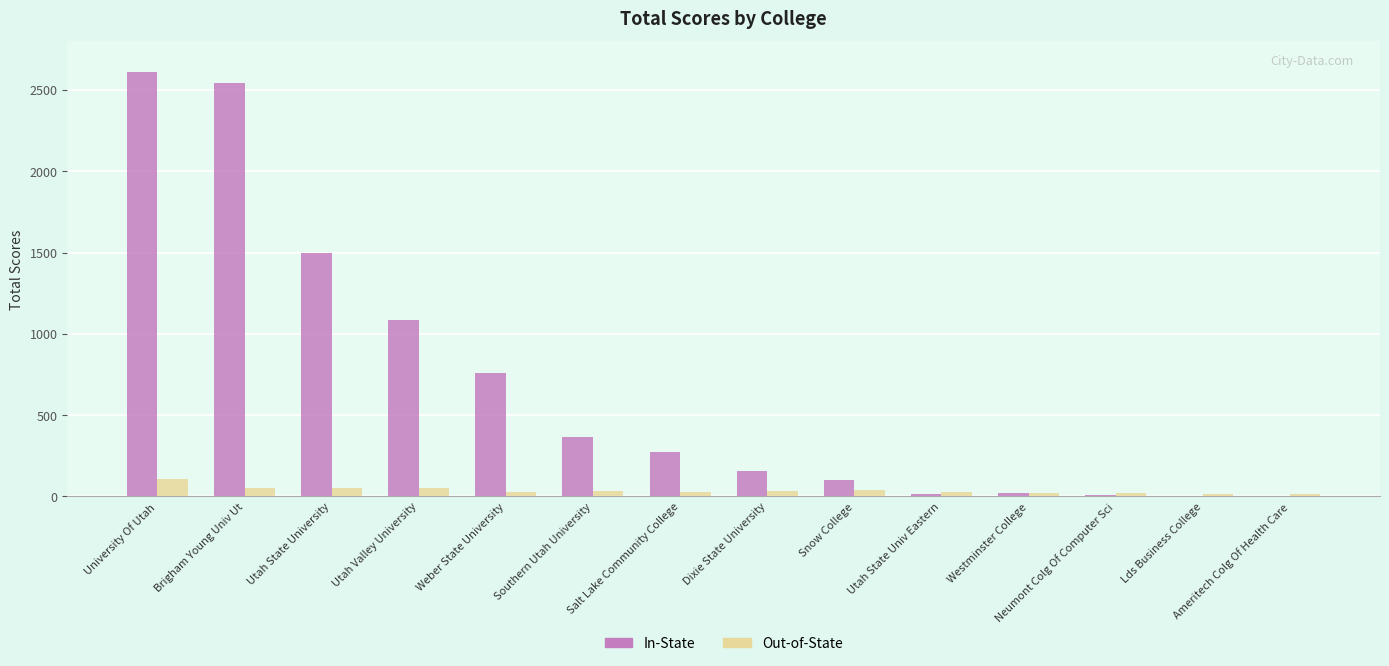

What is the sum of all Out-of-State values?

524